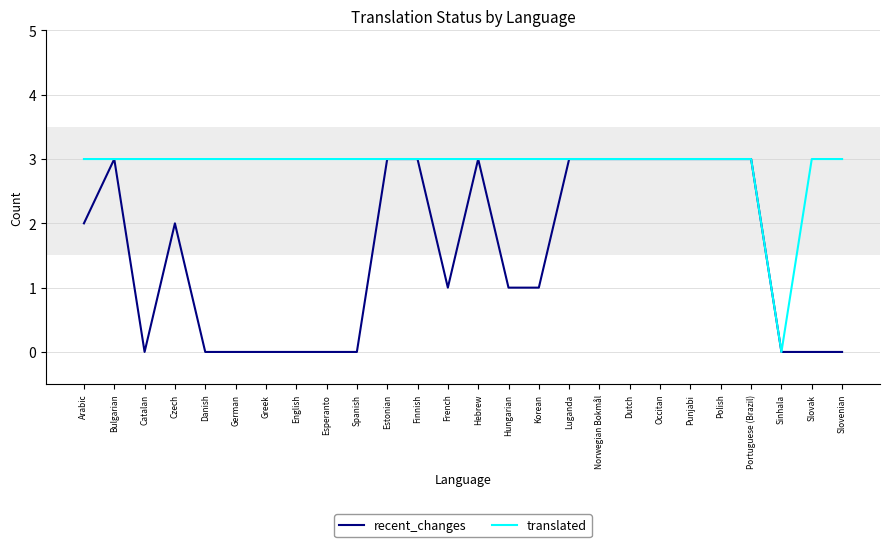

What is the maximum value shown in the chart?

3